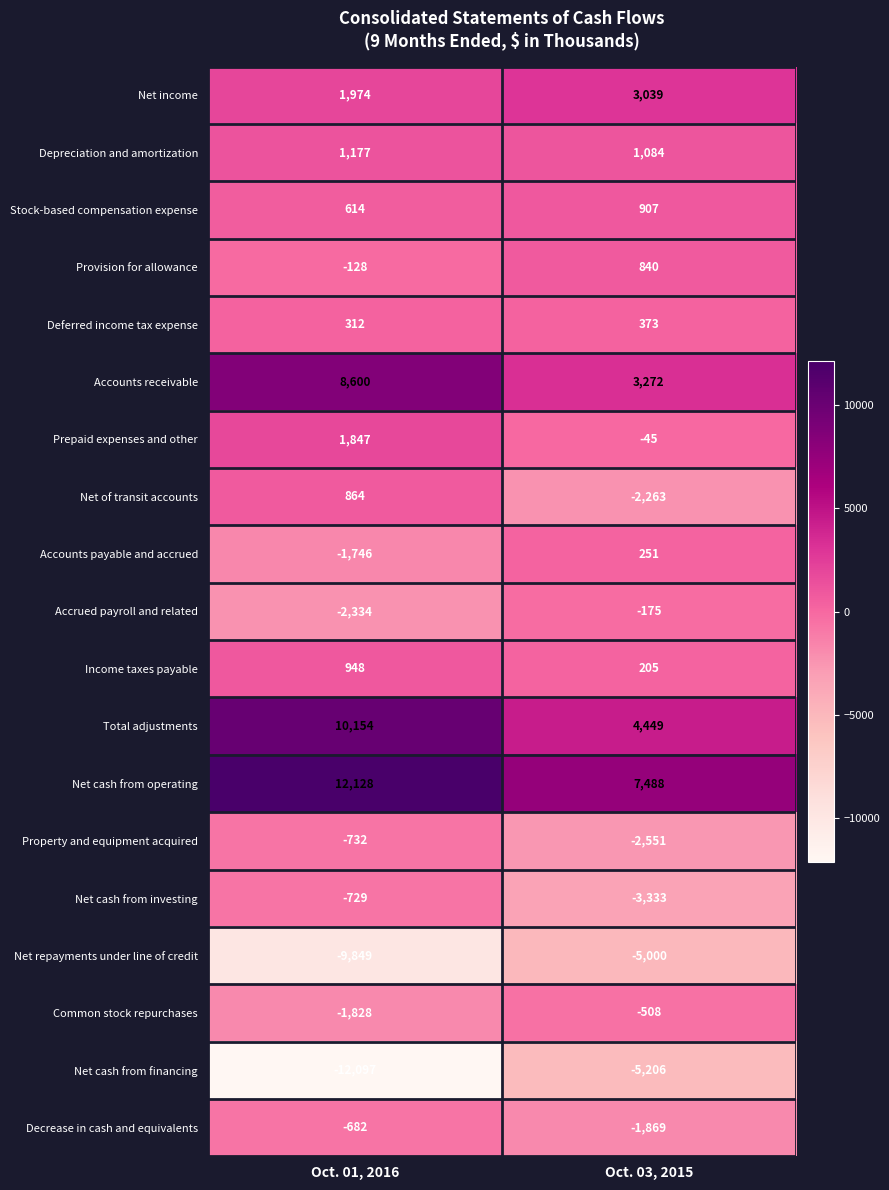

How many categories are shown in the chart?

2